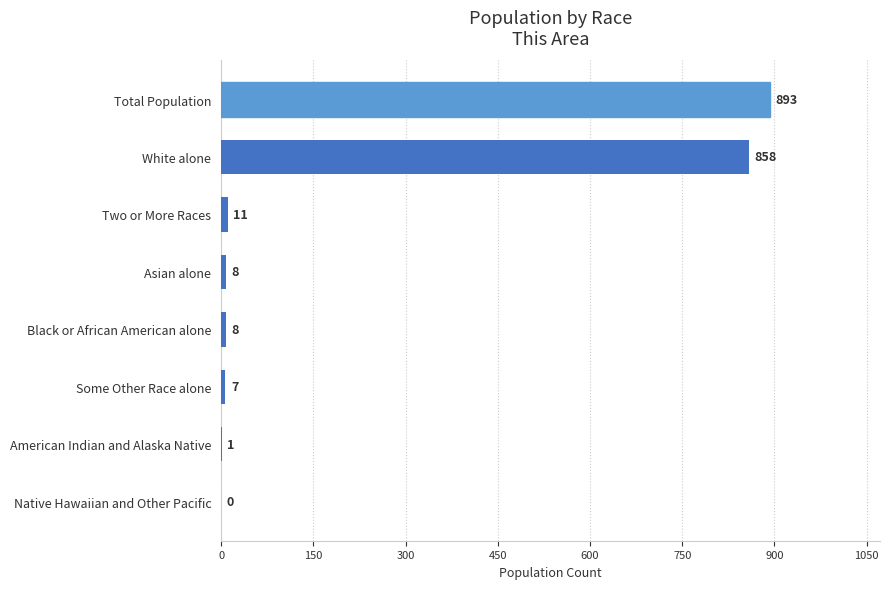

At which category does the chart reach its peak across all series?

Total Population